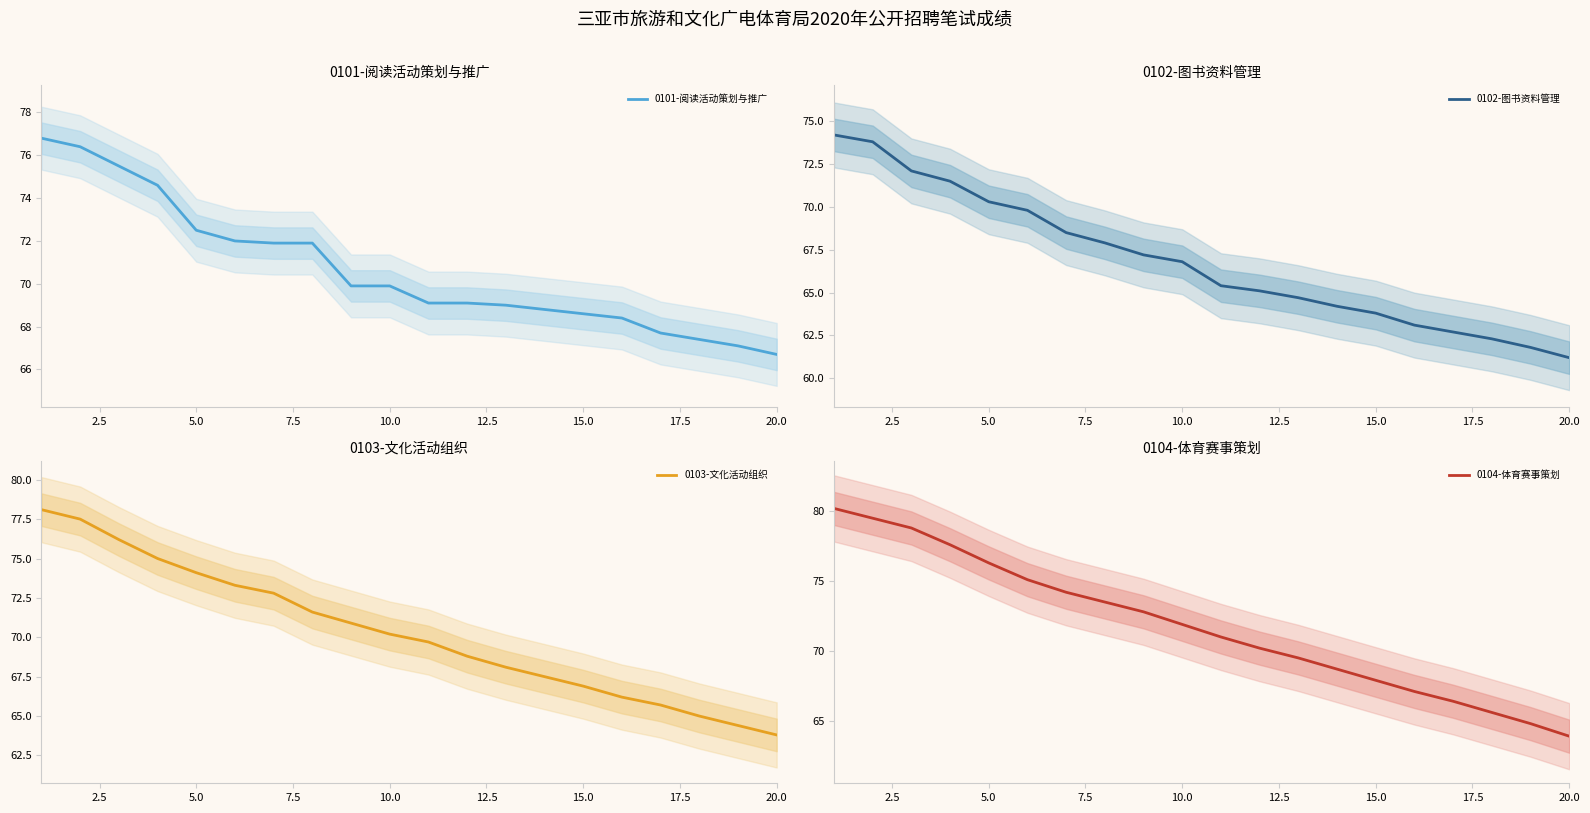

What is the highest value of the 0101-阅读活动策划与推广 series?

76.8